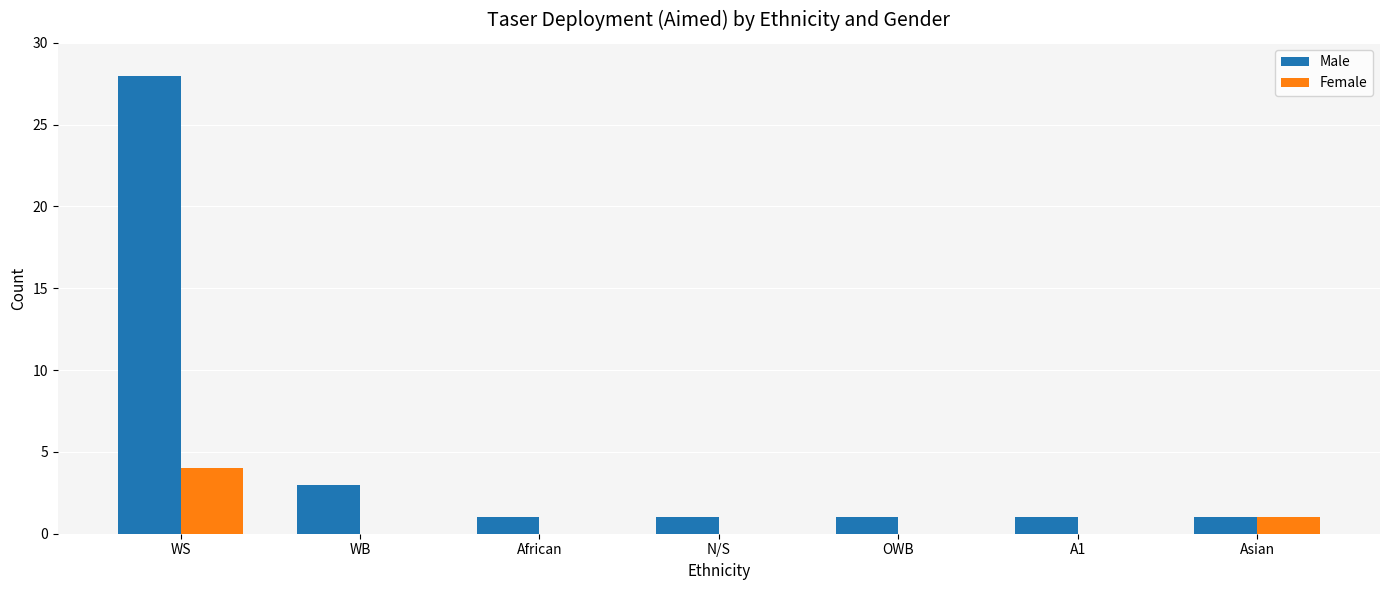

How many data points does each series have?

7